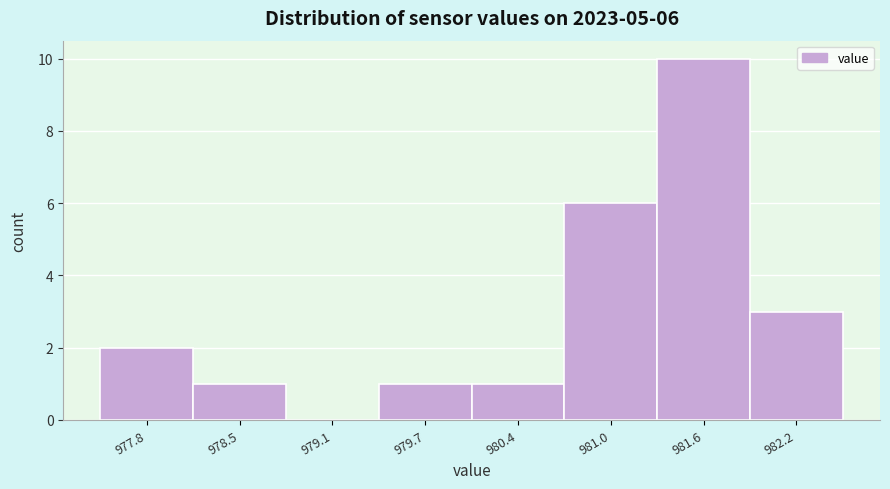

Reading left to right, transcribe all the data shown in this chart.

977.8=2	978.5=1	979.1=0	979.7=1	980.4=1	981.0=6	981.6=10	982.2=3